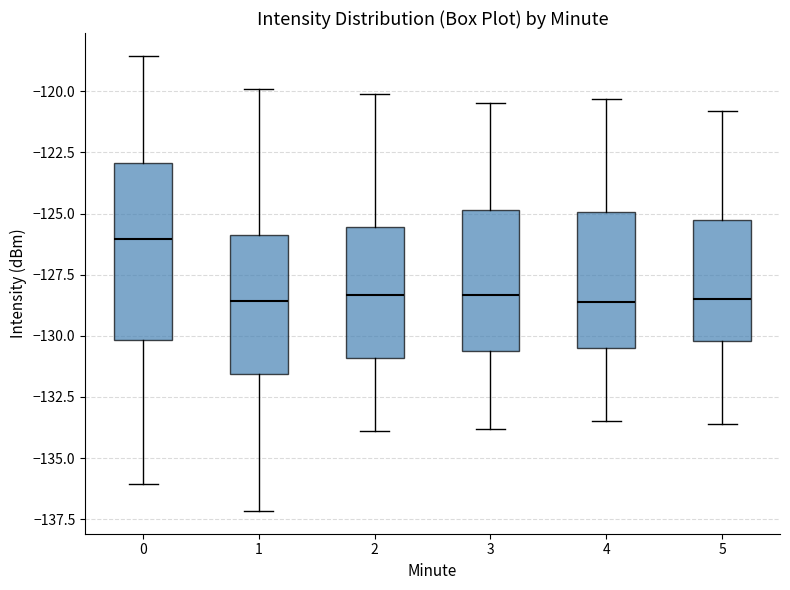

Where does the median line of the box at x = 0 sit on the y-axis? The values are not printed on the chart, so give them approximately, as read against the axis.

-126.0